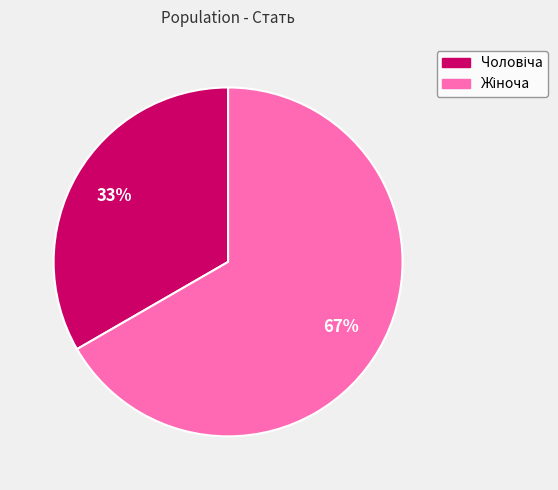

Does any single category account for the majority?

Yes